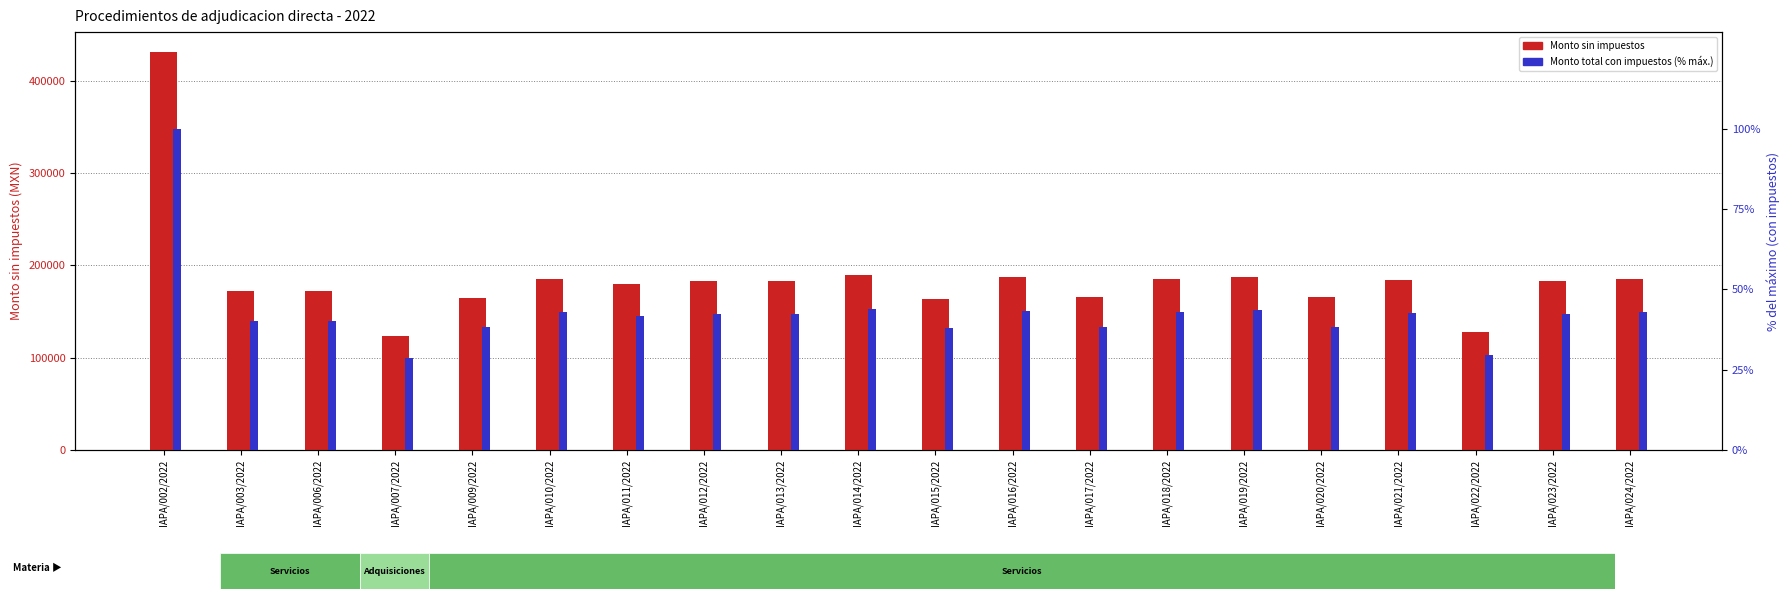

What is the difference between the second highest and second lowest values in the Monto sin impuestos series?

61799.5